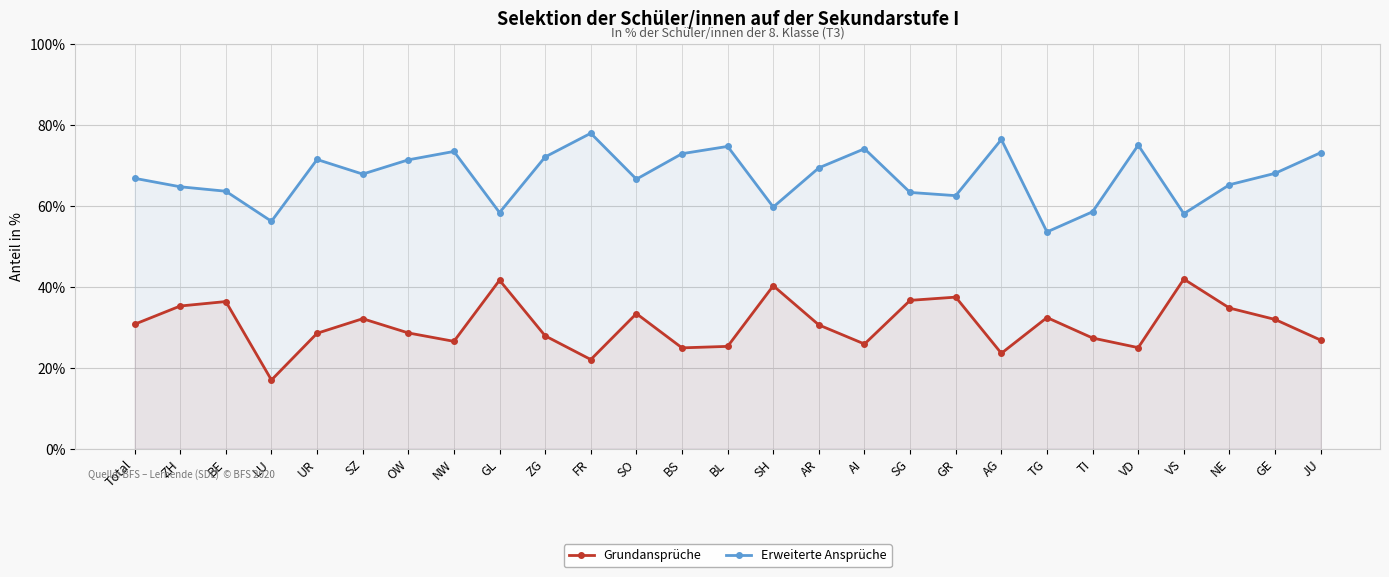

Which series changed the most between LU and ZG?

Erweiterte Ansprüche